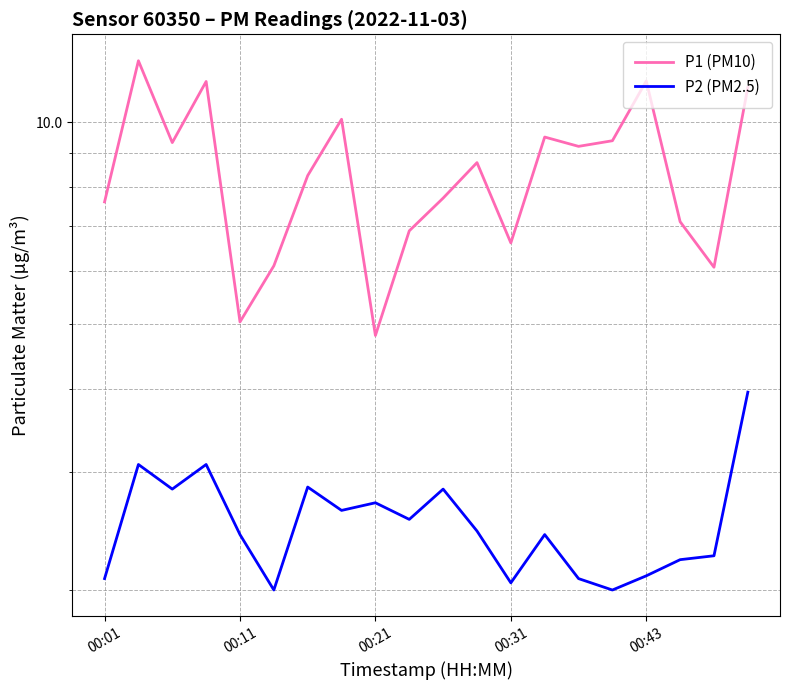

How many values in the P1 (PM10) series exceed 8?

11